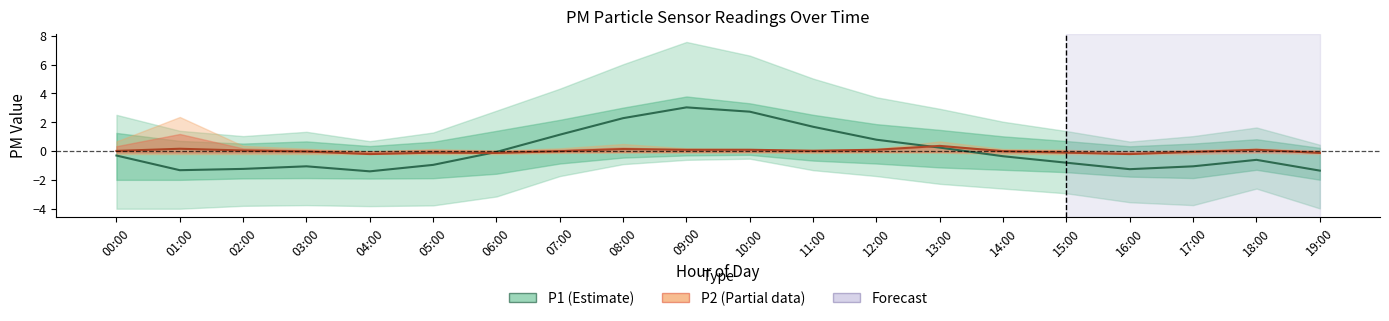

Rank the series at 09:00 from lowest to highest value.

P2 (Estimate based on partial data), P1 (Estimate)